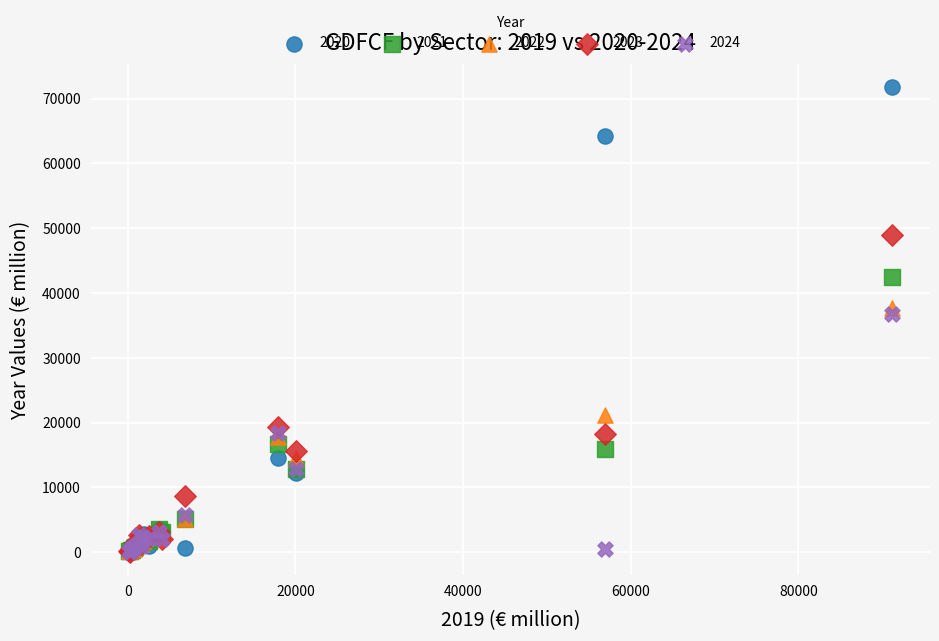

Which series contains the highest Y value?

2020